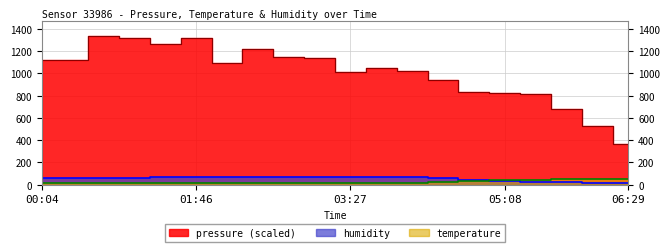

Which series has the largest total across all categories?

pressure